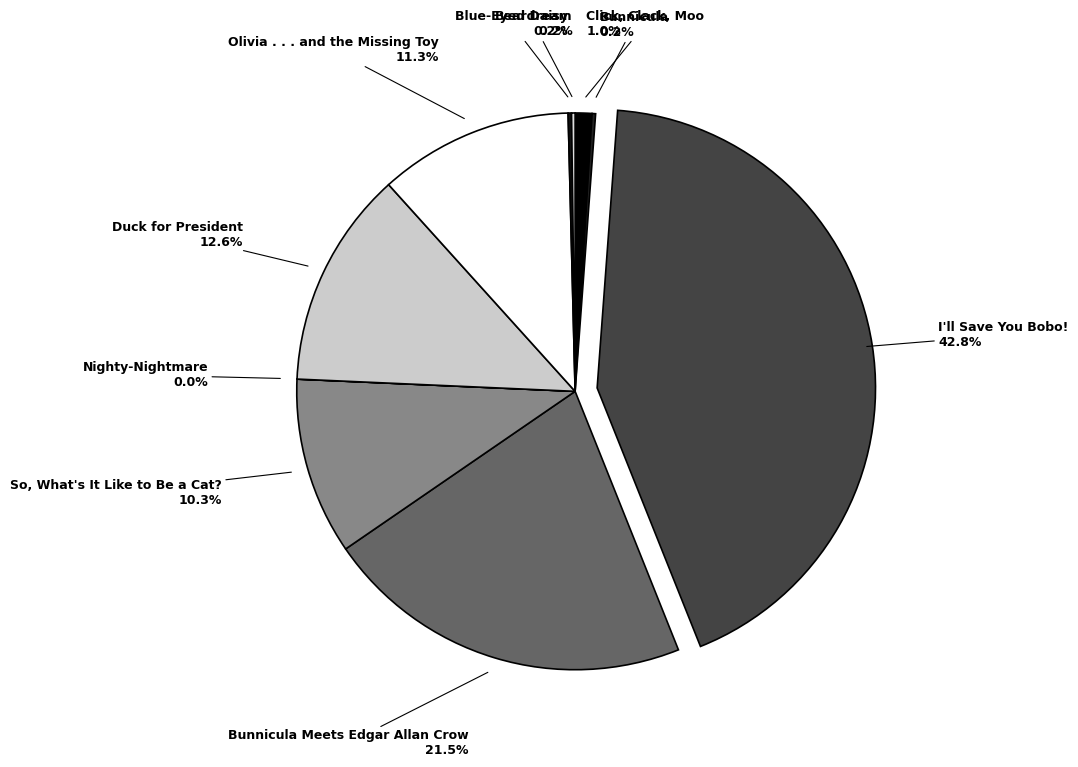

Approximately how many times larger is the value at Olivia . . . and the Missing Toy compared to I'll Save You Bobo!?

0.3